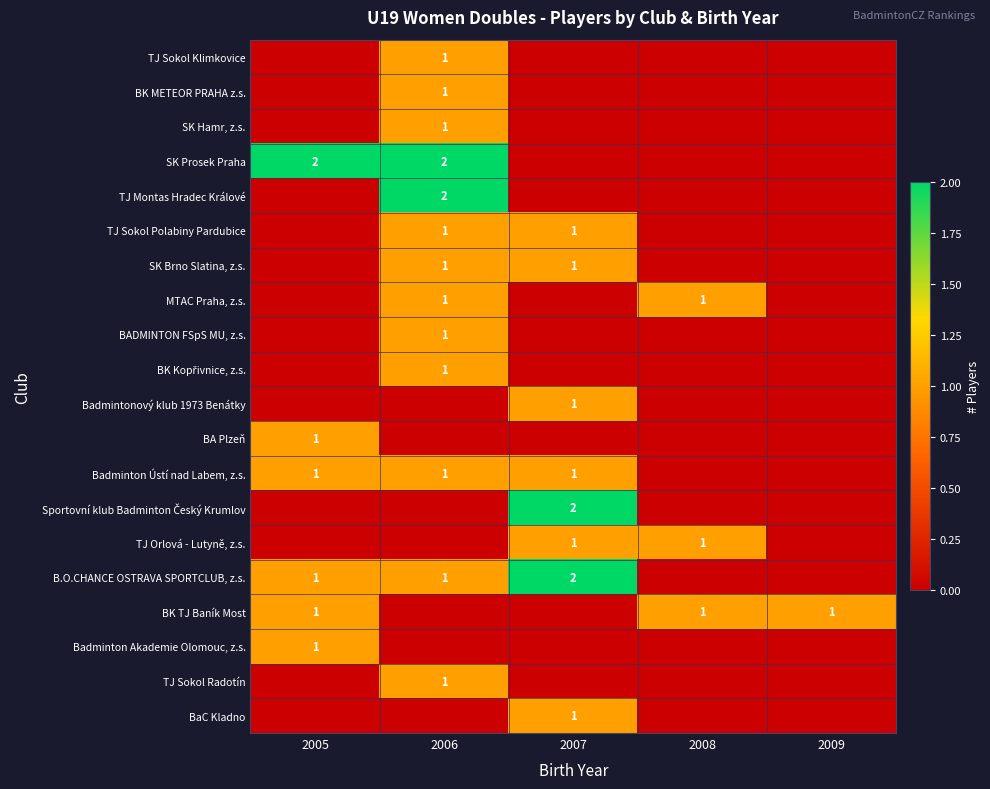

Is it true that BK TJ Baník Most equals 0 at 2005?

False